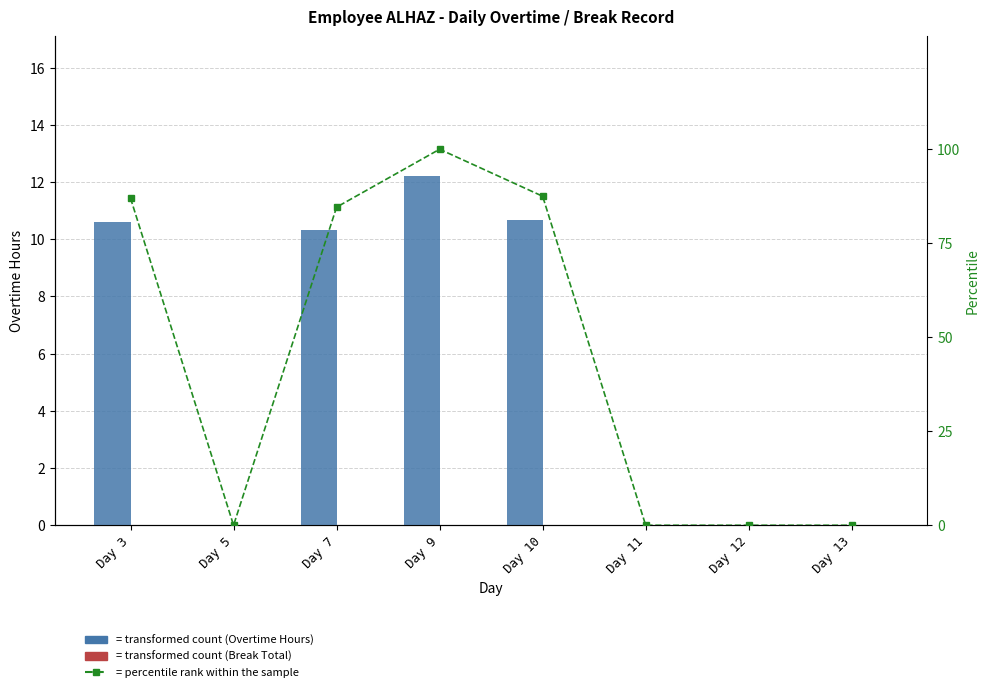

The percentile rank within sample series shows 124.0 at Day 7. True or false?

False